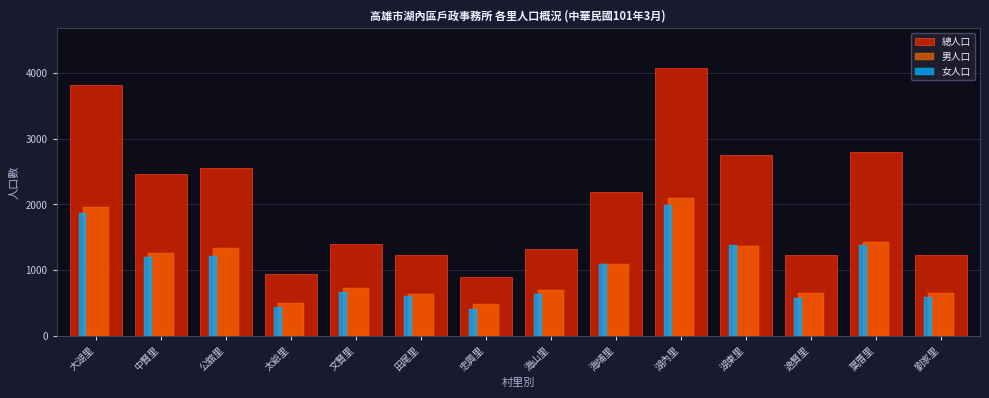

What is the difference between the 總人口 values at 中賢里 and 逸賢里?

1240